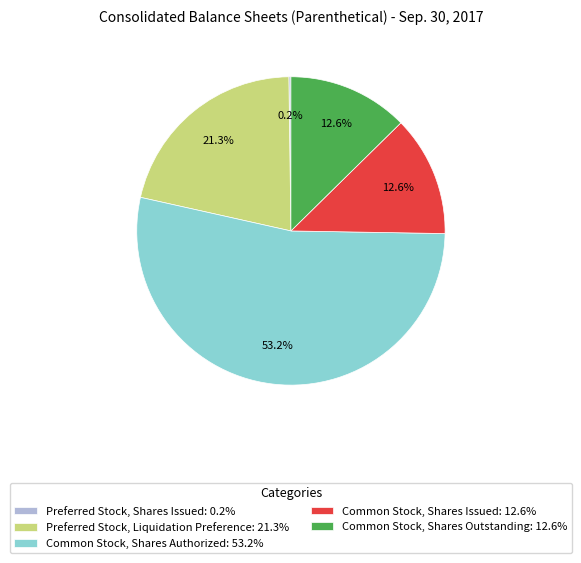

What percentage is the Preferred Stock, Liquidation Preference slice, to the nearest percent?

21%